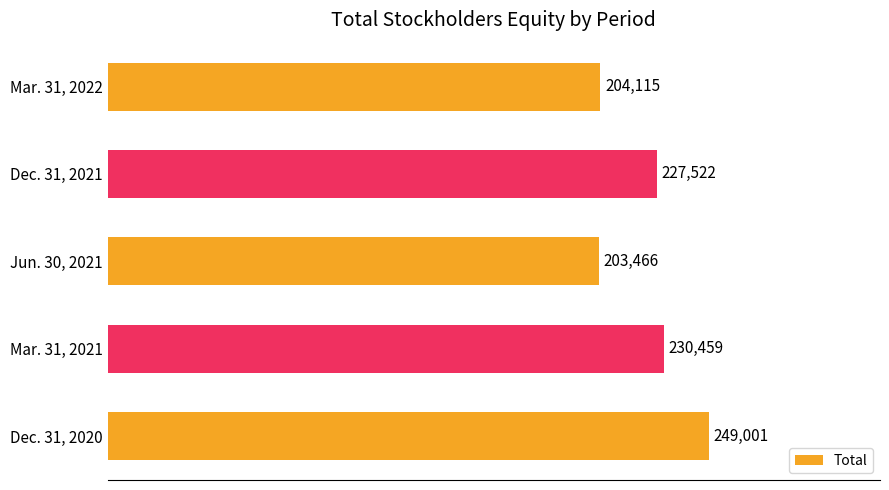

Reading top to bottom, transcribe all the data shown in this chart.

Mar. 31, 2022=204115	Dec. 31, 2021=227522	Jun. 30, 2021=203466	Mar. 31, 2021=230459	Dec. 31, 2020=249001